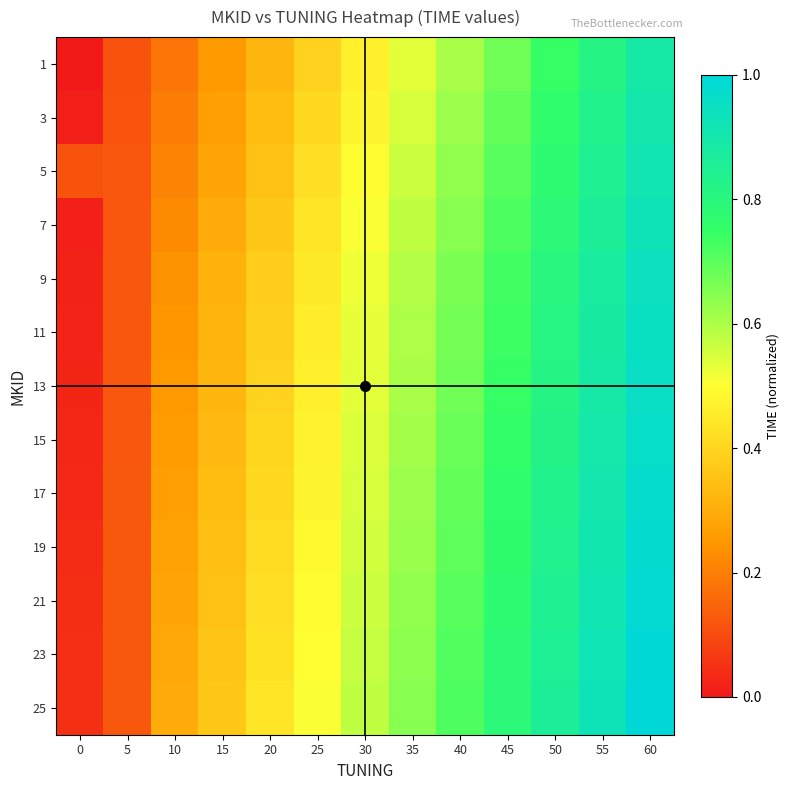

Reading left to right, what are all the values shown in this chart?

1: 0=0.0	5=0.1	10=0.2	15=0.3	20=0.3	25=0.4	30=0.5	35=0.5	40=0.6	45=0.7	50=0.7	55=0.8	60=0.9
3: 0=0.0	5=0.1	10=0.2	15=0.3	20=0.3	25=0.4	30=0.5	35=0.5	40=0.6	45=0.7	50=0.8	55=0.8	60=0.9
5: 0=0.1	5=0.1	10=0.2	15=0.3	20=0.4	25=0.4	30=0.5	35=0.6	40=0.6	45=0.7	50=0.8	55=0.8	60=0.9
7: 0=0.0	5=0.1	10=0.2	15=0.3	20=0.4	25=0.4	30=0.5	35=0.6	40=0.6	45=0.7	50=0.8	55=0.9	60=0.9
9: 0=0.0	5=0.1	10=0.2	15=0.3	20=0.4	25=0.5	30=0.5	35=0.6	40=0.7	45=0.7	50=0.8	55=0.9	60=0.9
11: 0=0.0	5=0.1	10=0.2	15=0.3	20=0.4	25=0.5	30=0.5	35=0.6	40=0.7	45=0.7	50=0.8	55=0.9	60=1.0
13: 0=0.0	5=0.1	10=0.3	15=0.3	20=0.4	25=0.5	30=0.5	35=0.6	40=0.7	45=0.7	50=0.8	55=0.9	60=1.0
15: 0=0.0	5=0.1	10=0.3	15=0.3	20=0.4	25=0.5	30=0.5	35=0.6	40=0.7	45=0.8	50=0.8	55=0.9	60=1.0
17: 0=0.0	5=0.1	10=0.3	15=0.3	20=0.4	25=0.5	30=0.5	35=0.6	40=0.7	45=0.8	50=0.8	55=0.9	60=1.0
19: 0=0.0	5=0.1	10=0.3	15=0.3	20=0.4	25=0.5	30=0.6	35=0.6	40=0.7	45=0.8	50=0.8	55=0.9	60=1.0
21: 0=0.0	5=0.1	10=0.3	15=0.4	20=0.4	25=0.5	30=0.6	35=0.6	40=0.7	45=0.8	50=0.8	55=0.9	60=1.0
23: 0=0.0	5=0.1	10=0.3	15=0.4	20=0.4	25=0.5	30=0.6	35=0.6	40=0.7	45=0.8	50=0.9	55=0.9	60=1.0
25: 0=0.0	5=0.1	10=0.3	15=0.4	20=0.4	25=0.5	30=0.6	35=0.6	40=0.7	45=0.8	50=0.9	55=0.9	60=1.0